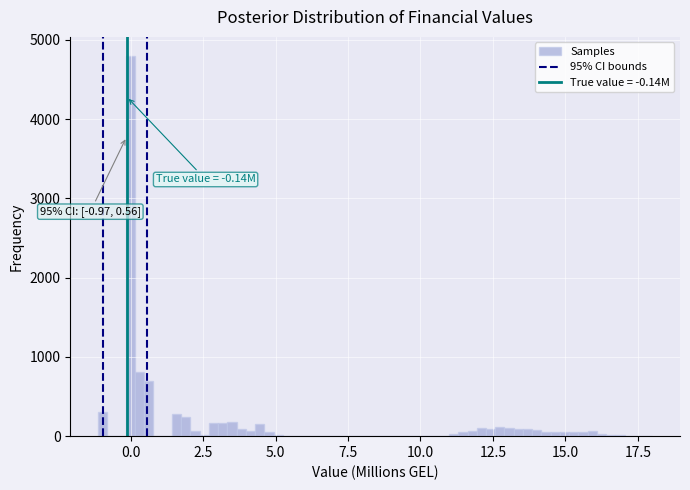

Around what value on the x-axis is the tallest bar? Give the approximate position of its centre, as read against the axis.

0.0